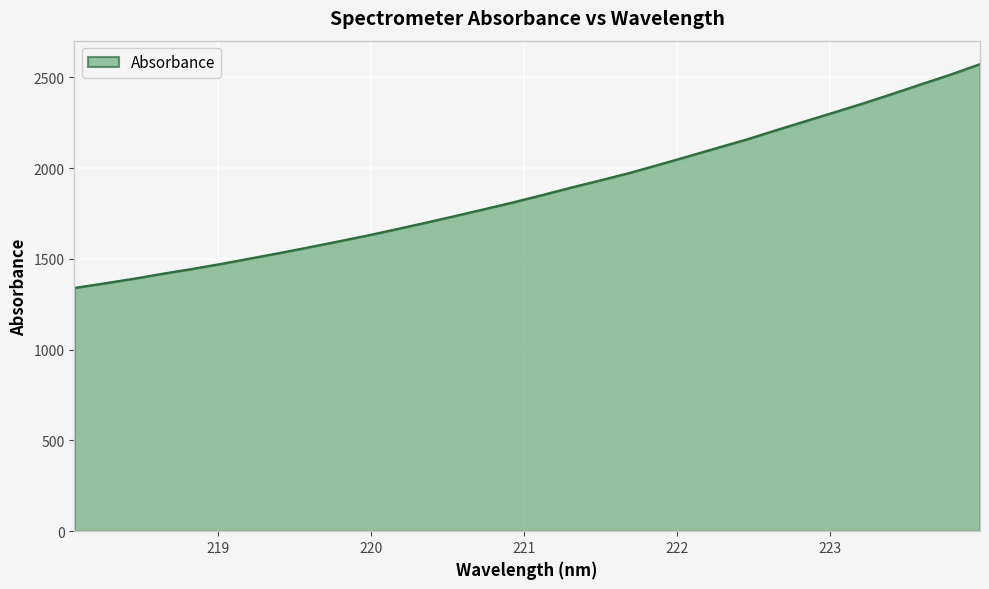

How many values exceed 1851?

16